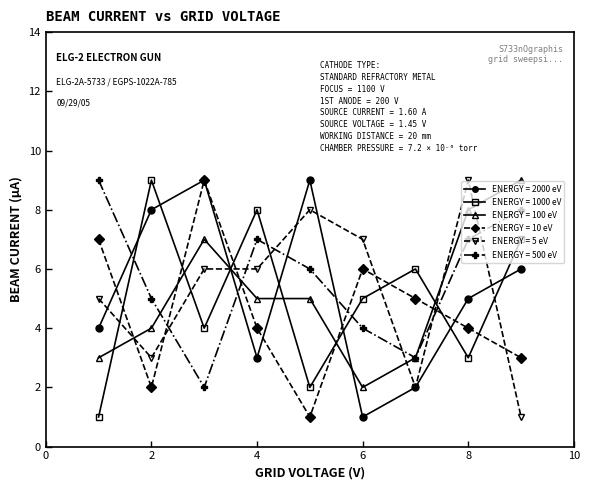

How many distinct data groups are displayed?

6